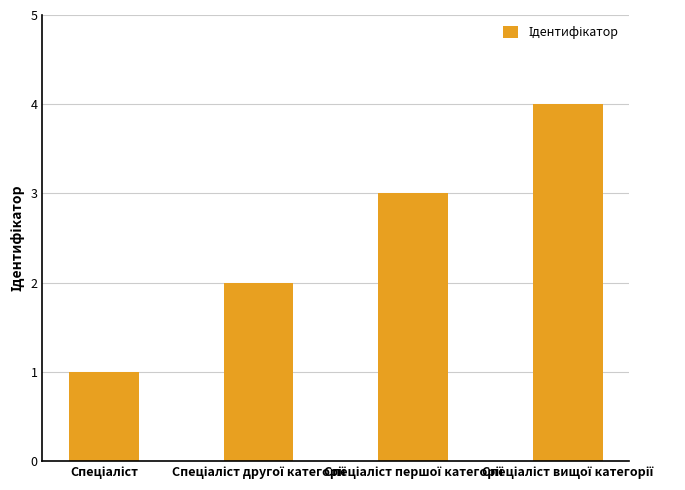

What is the difference between the maximum and minimum values?

3